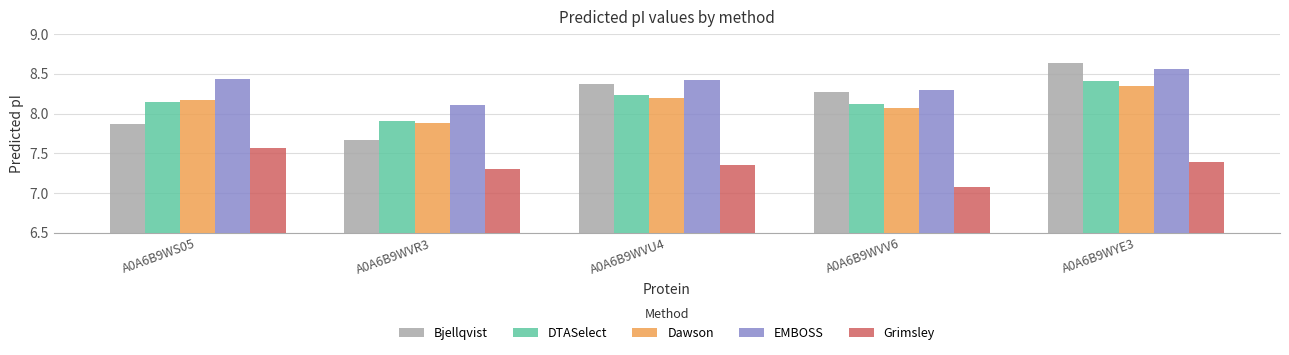

At which label does Bjellqvist reach its minimum?

A0A6B9WVR3